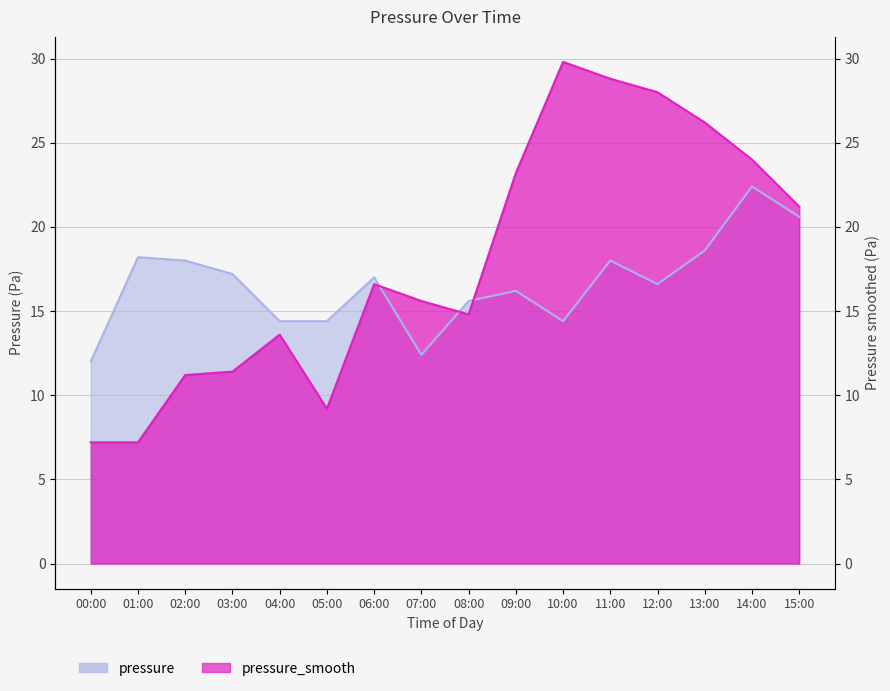

List the labels in order of pressure value, smallest first.

00:00, 07:00, 04:00, 05:00, 10:00, 08:00, 09:00, 12:00, 06:00, 03:00, 02:00, 11:00, 01:00, 13:00, 15:00, 14:00